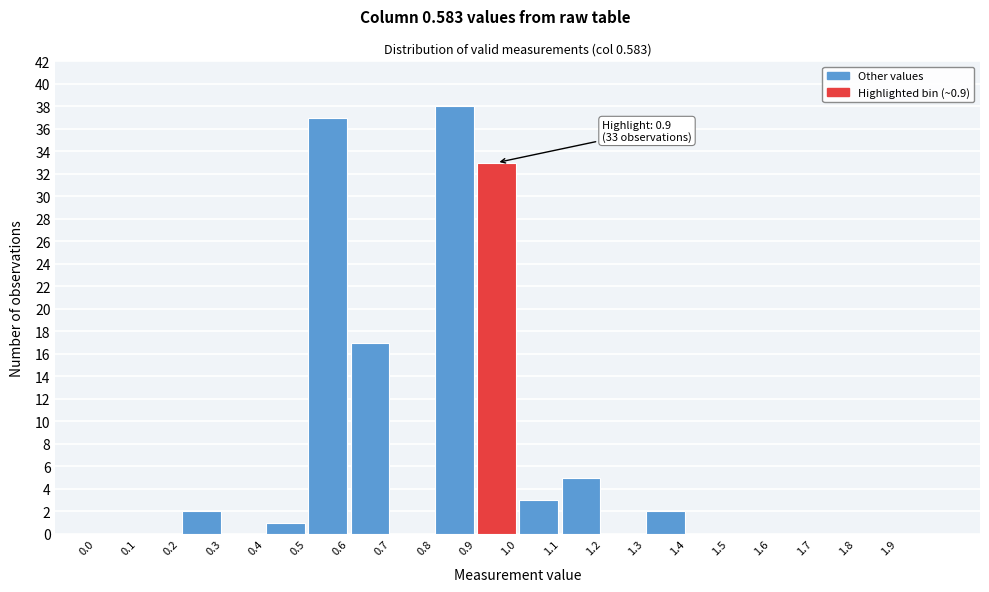

Which range on the x-axis has the tallest bar?

0.8 to 0.9